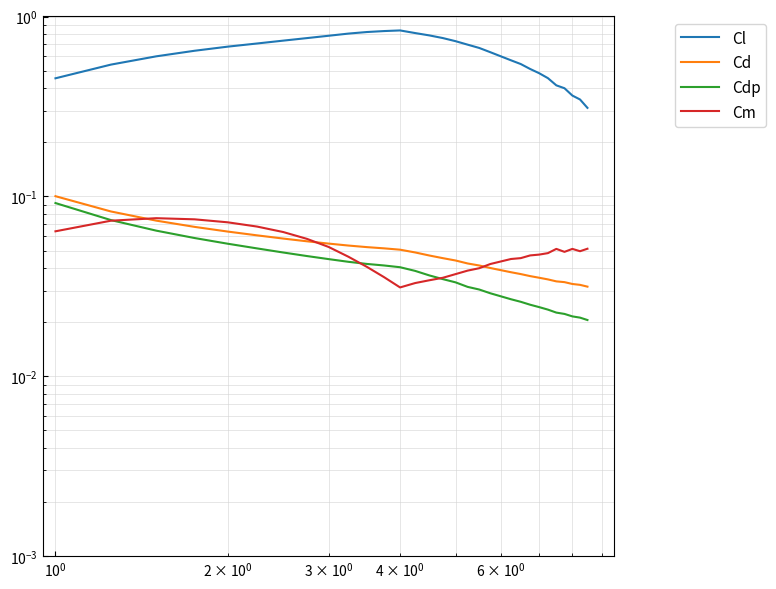

Reading left to right, what are all the values shown in this chart?

Cl: 0.5	0.5	0.6	0.6	0.7	0.7	0.7	0.8	0.8	0.8	0.8	0.8	0.8	0.8	0.8	0.8	0.7	0.7	0.7	0.6	0.6	0.5	0.5	0.5	0.5	0.4	0.4	0.4	0.3	0.3
Cd: 0.1	0.1	0.1	0.1	0.1	0.1	0.1	0.1	0.1	0.1	0.1	0.1	0.1	0.0	0.0	0.0	0.0	0.0	0.0	0.0	0.0	0.0	0.0	0.0	0.0	0.0	0.0	0.0	0.0	0.0
Cdp: 0.1	0.1	0.1	0.1	0.1	0.1	0.0	0.0	0.0	0.0	0.0	0.0	0.0	0.0	0.0	0.0	0.0	0.0	0.0	0.0	0.0	0.0	0.0	0.0	0.0	0.0	0.0	0.0	0.0	0.0
Cm: 0.1	0.1	0.1	0.1	0.1	0.1	0.1	0.1	0.1	0.0	0.0	0.0	0.0	0.0	0.0	0.0	0.0	0.0	0.0	0.0	0.0	0.0	0.0	0.0	0.0	0.1	0.0	0.1	0.0	0.1